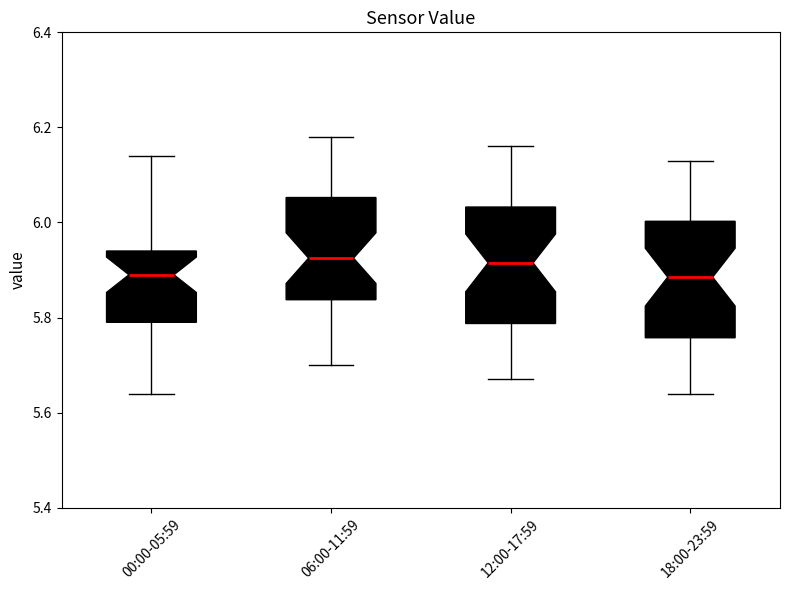

Reading left to right, transcribe this box plot: for each box, give where its median line is, the range the box spans, and where its two whiskers end, as read against the y-axis. The values are not printed on the chart, so give them approximately, as read against the axis.

00:00-05:59: median 5.90, box 5.80 to 5.94, whiskers 5.64 to 6.14
06:00-11:59: median 5.92, box 5.84 to 6.06, whiskers 5.70 to 6.18
12:00-17:59: median 5.92, box 5.78 to 6.04, whiskers 5.68 to 6.16
18:00-23:59: median 5.88, box 5.76 to 6.00, whiskers 5.64 to 6.14